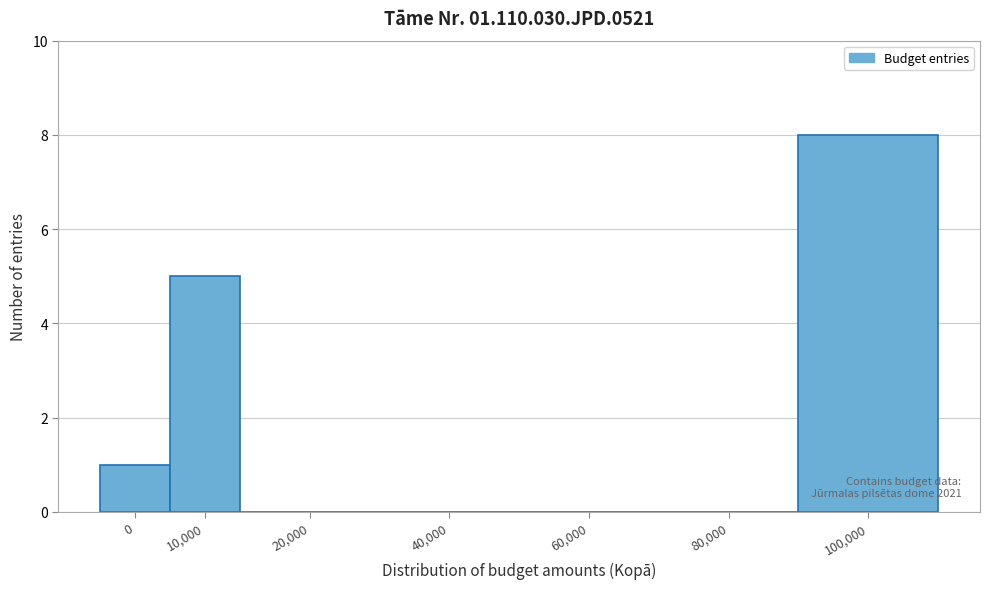

Reading left to right, transcribe all the data shown in this chart.

0=1	10,000=5	20,000=0	40,000=0	60,000=0	80,000=0	100,000=8